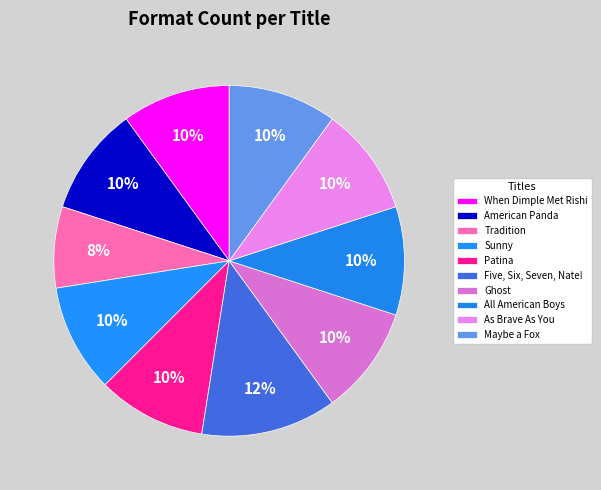

What is the largest slice in the pie chart?

Five, Six, Seven, Nate!